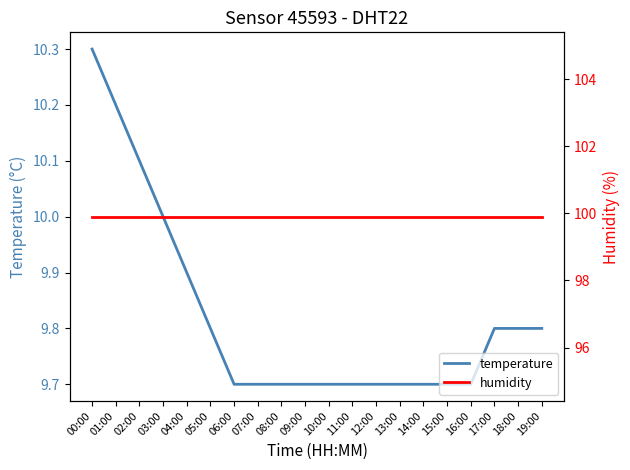

What is the approximate value of temperature at 02:00?

10.1